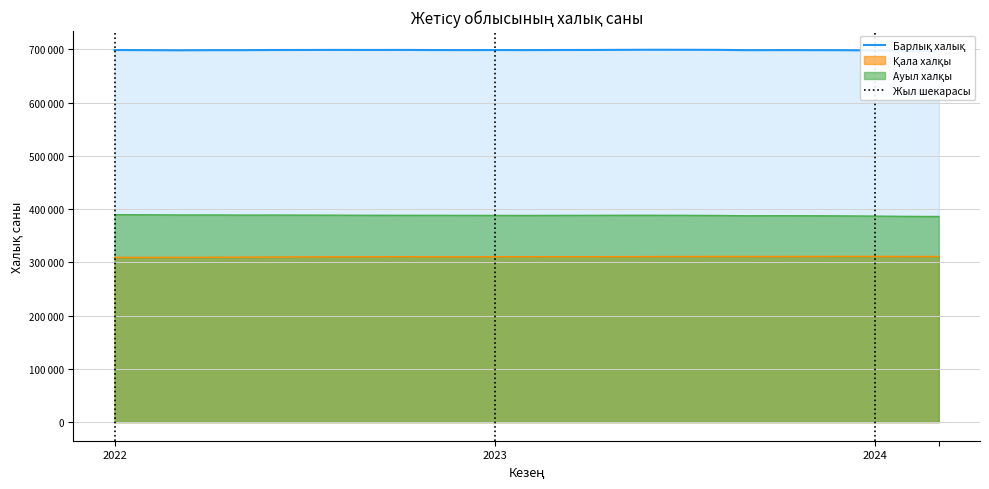

Reading right to left, extract all data points from this chart.

697120	697335	697998	698473	698581	698644	698511	699085	699192	699277	699107	698859	698818	698619	698726	698629	698726	698952	698898	698987	698861	698802	698521	698510	698288	698577	698757